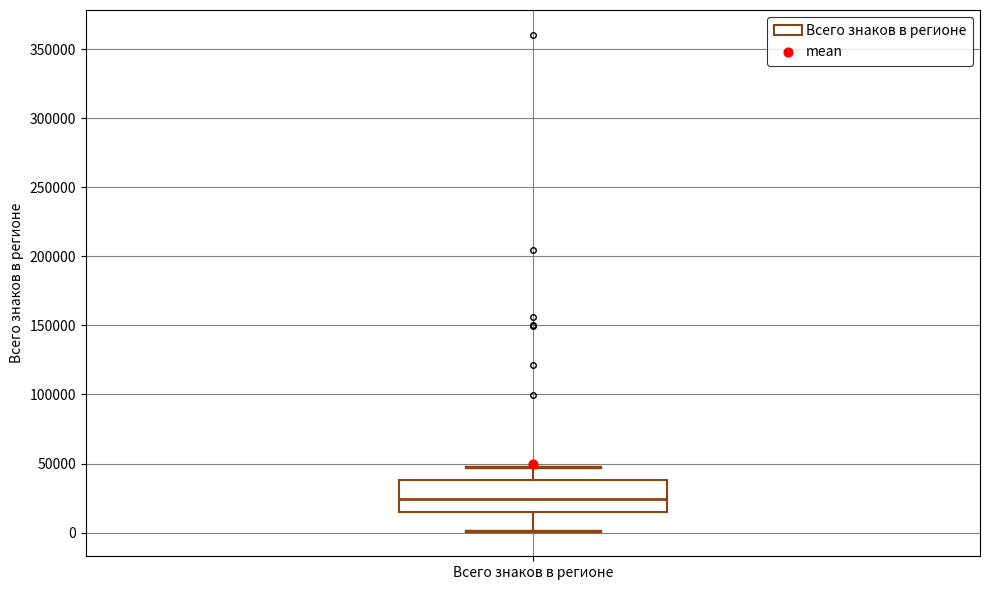

Transcribe this box plot: give where the median line is, the range the box spans, and where the two whiskers end, as read against the y-axis. The values are not printed on the chart, so give them approximately, as read against the axis.

median 25000, box 15000 to 40000, whiskers 0 to 45000